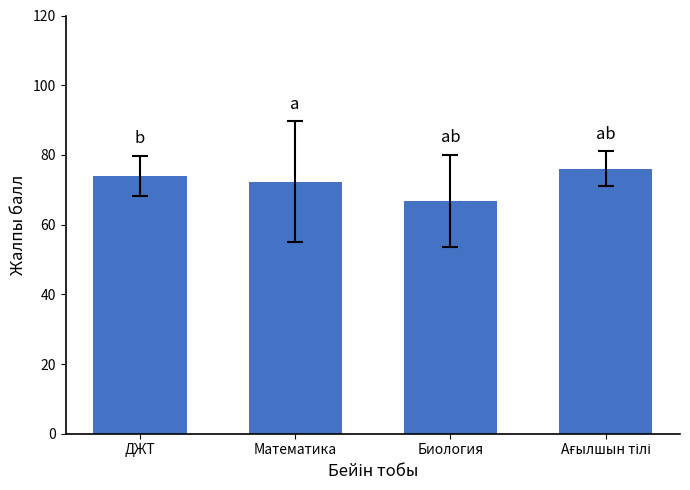

How many bars are there in total?

4